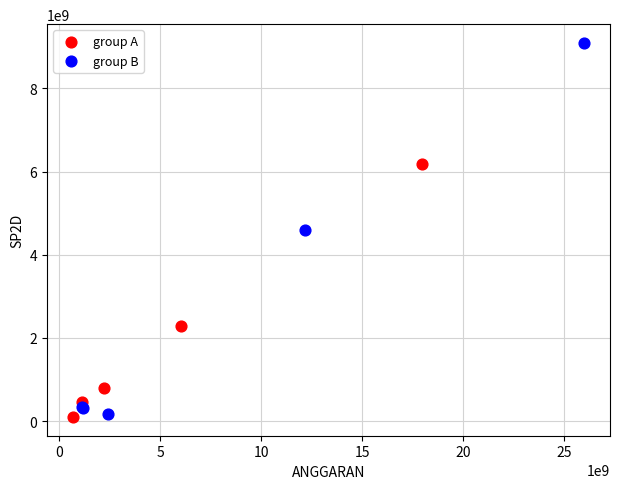

Which series reaches the maximum Y coordinate?

group B